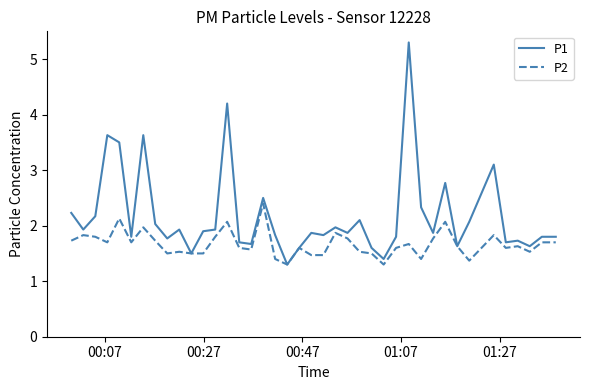

Which series has the largest range (max minus min)?

P1